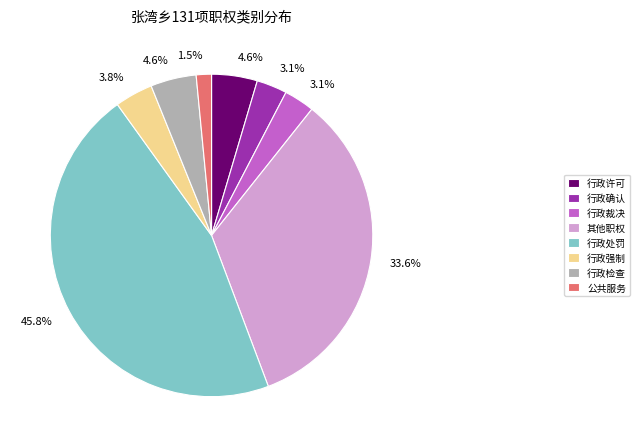

What percentage is the 行政裁决 slice, to the nearest percent?

3%